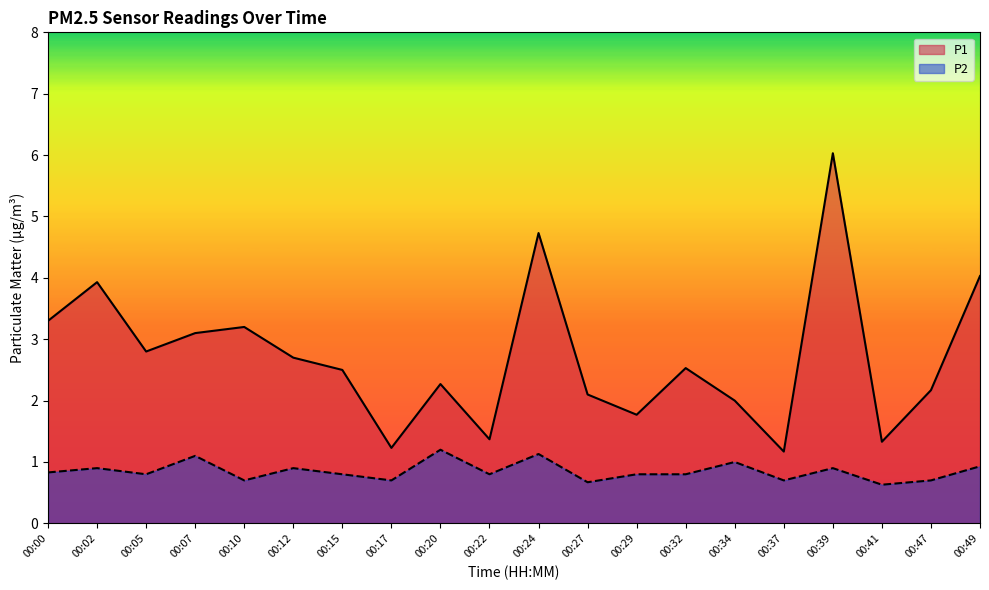

True or false: P1 and P2 cross at least once.

False